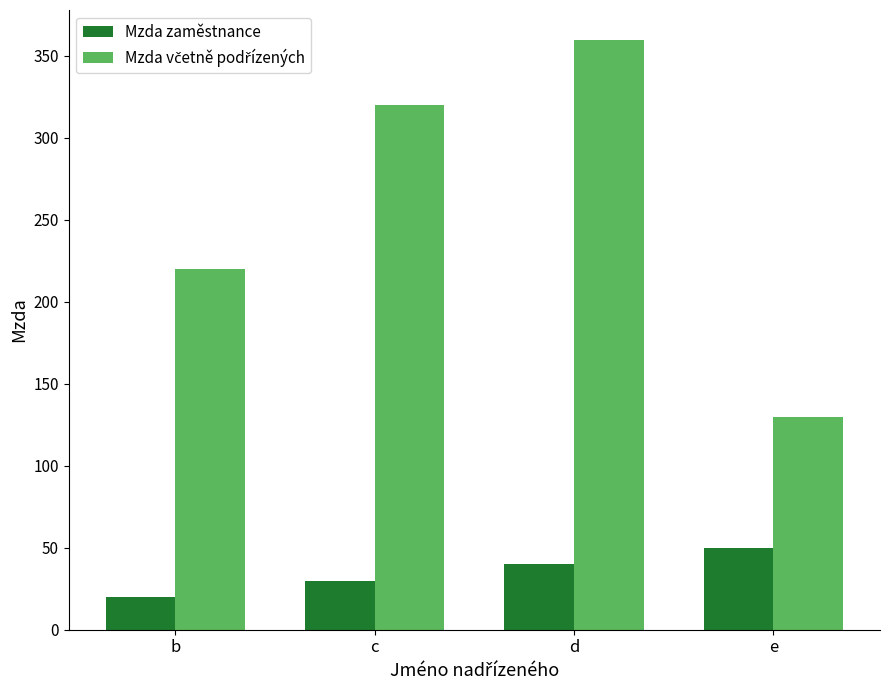

The value of Mzda zaměstnance at d is 40. True or false?

True